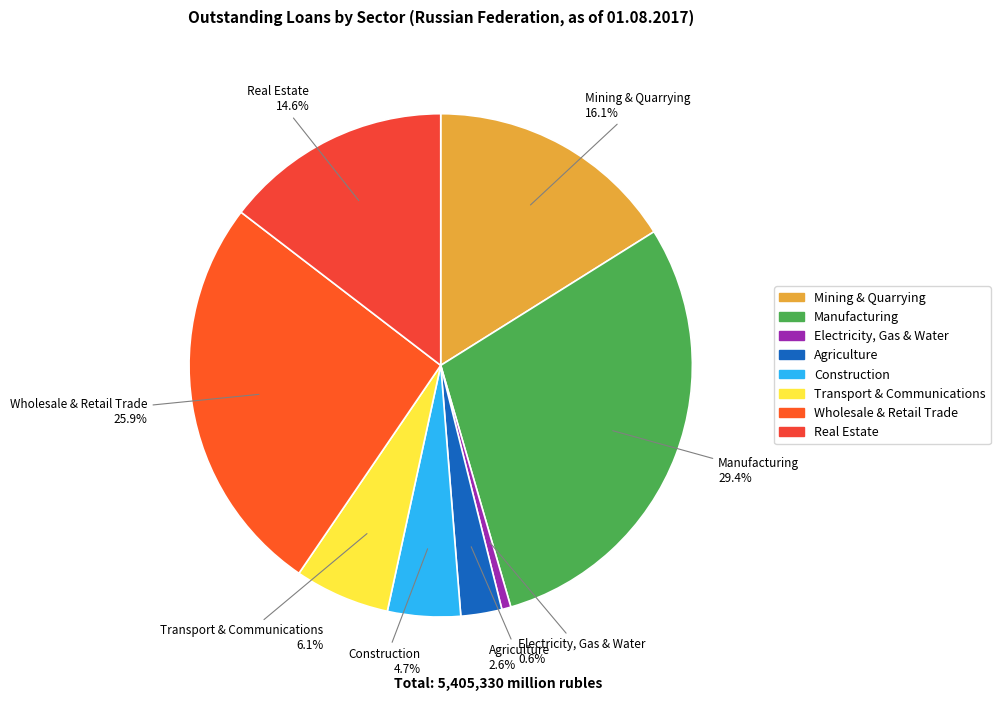

Which slice is the smallest?

Electricity, Gas & Water